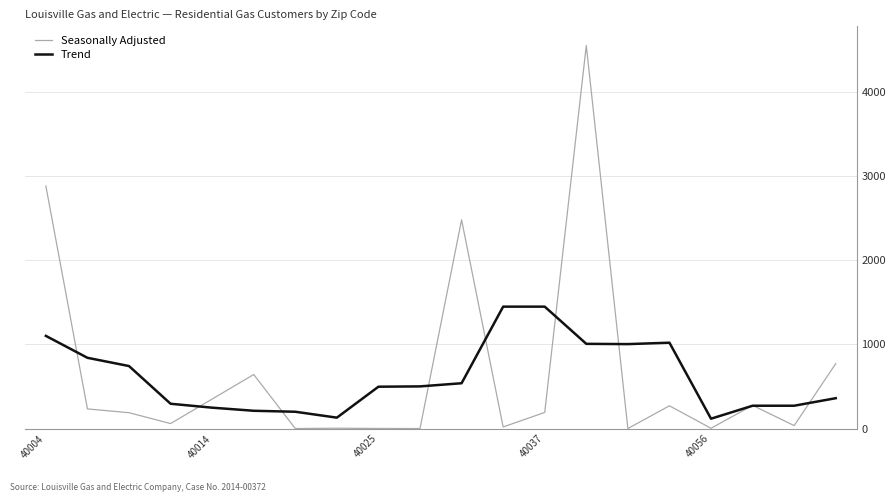

Which series has the widest spread of values?

Seasonally Adjusted